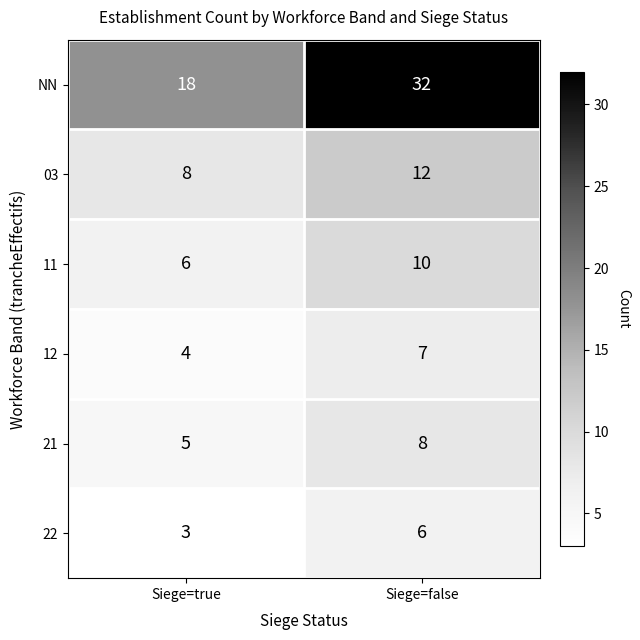

What is the total value across all series at Siege=true?

44